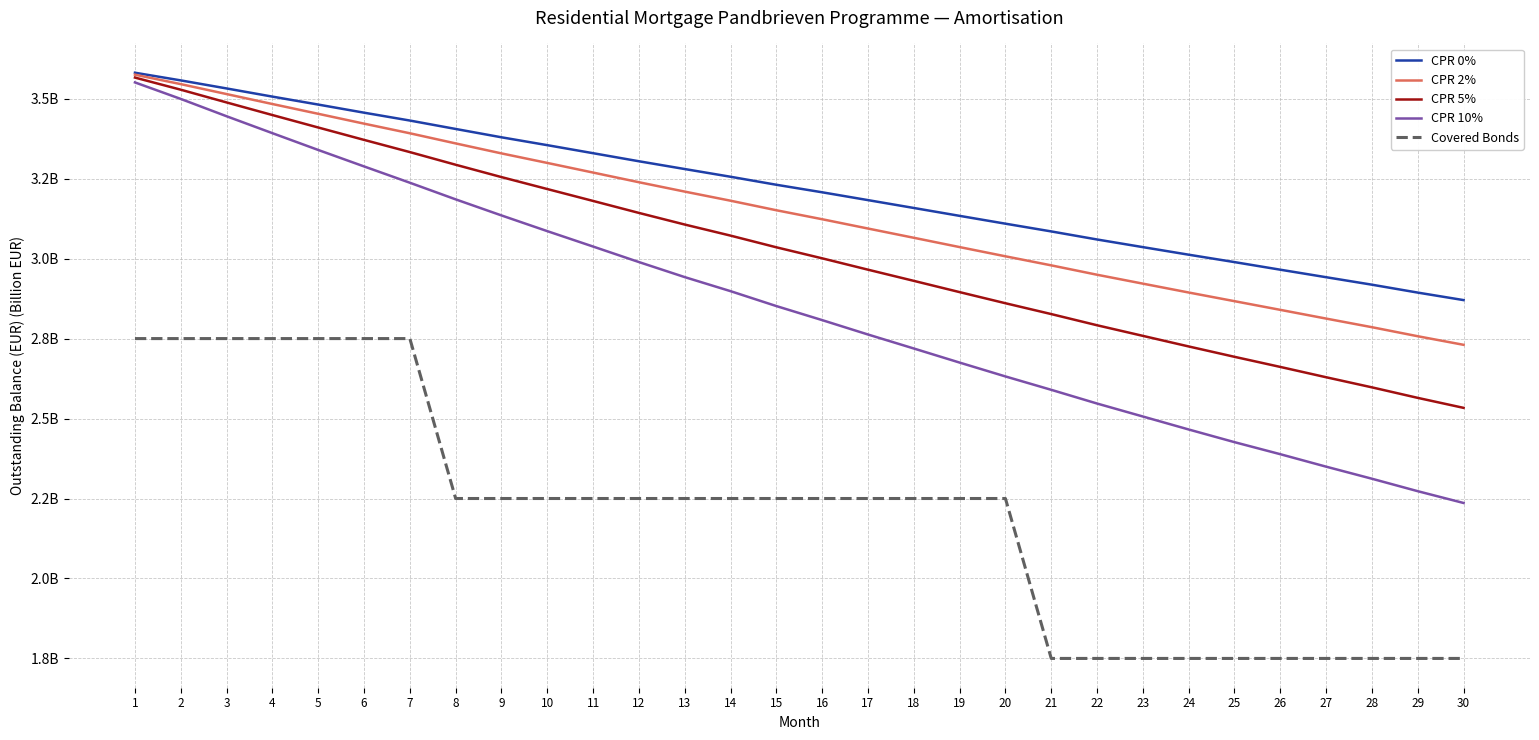

Is this an area chart (filled region under the line)?

No